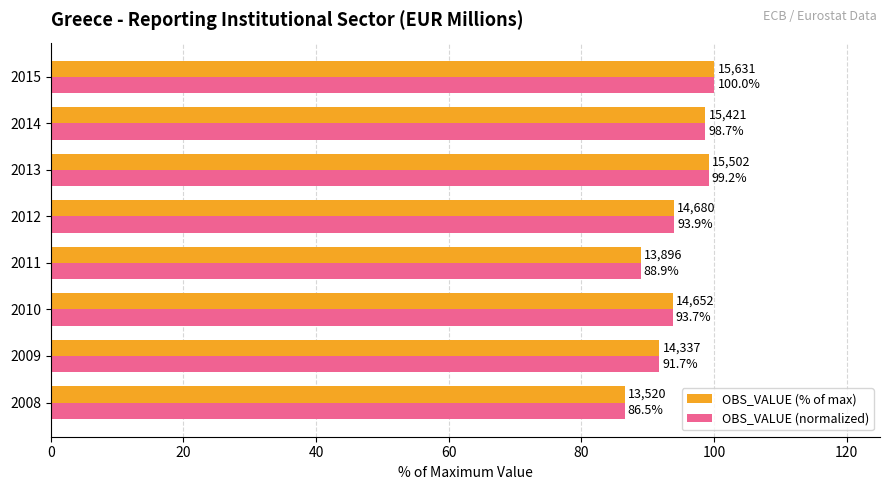

What is the sum of all OBS_VALUE (normalized) values?

752.6